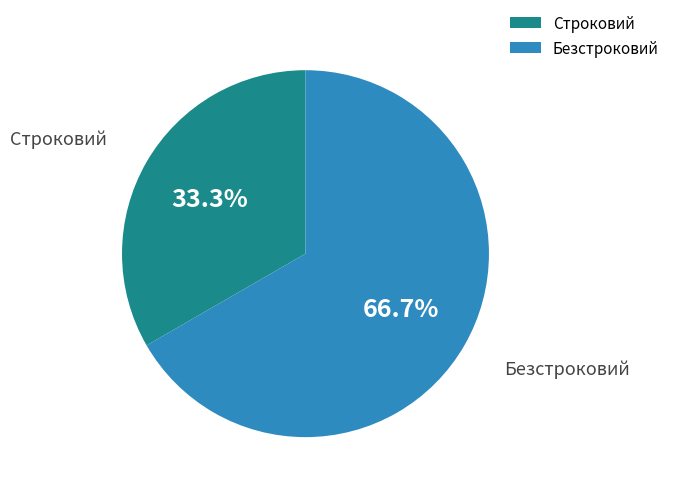

To the nearest percent, what percentage of the pie is Безстроковий?

67%